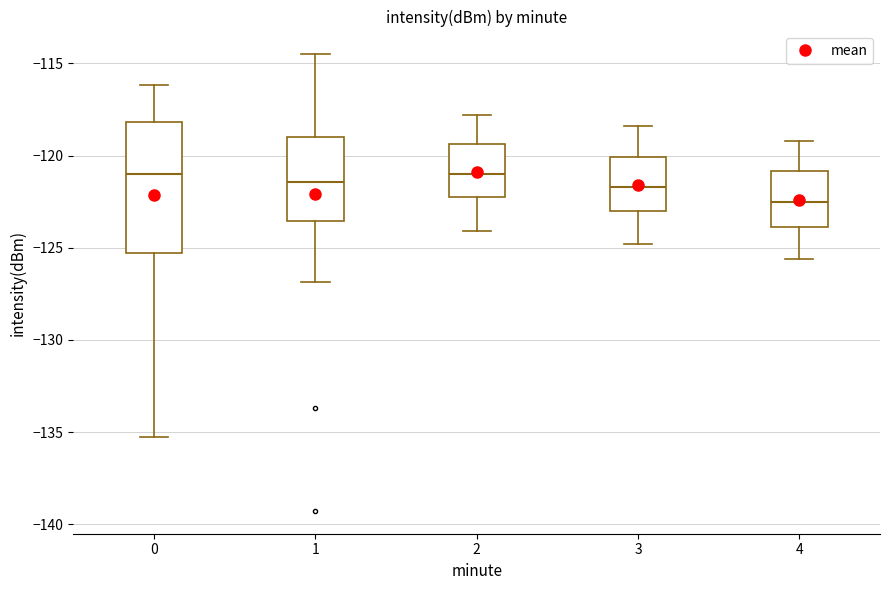

Where is the lower edge of the box at x = 4 on the y-axis? The values are not printed on the chart, so give them approximately, as read against the axis.

-124.0